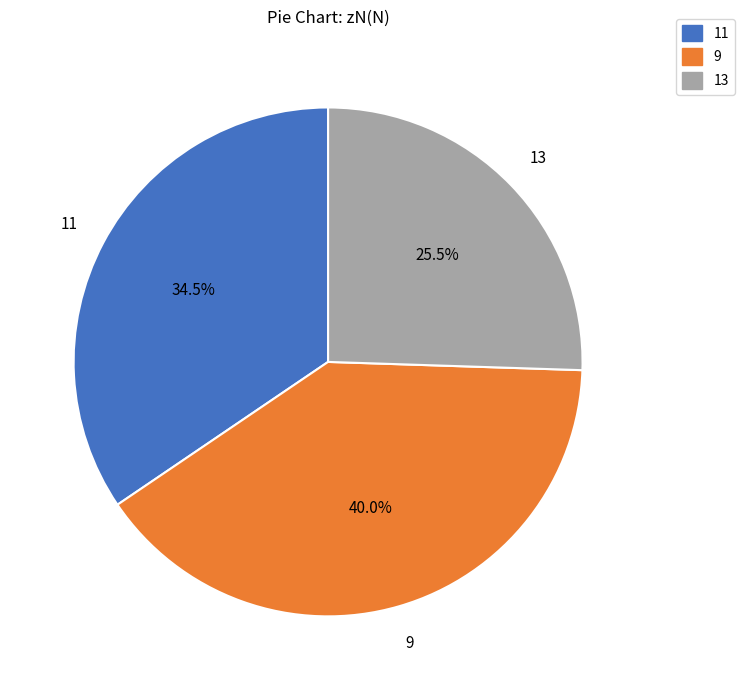

Does any single category account for the majority?

No